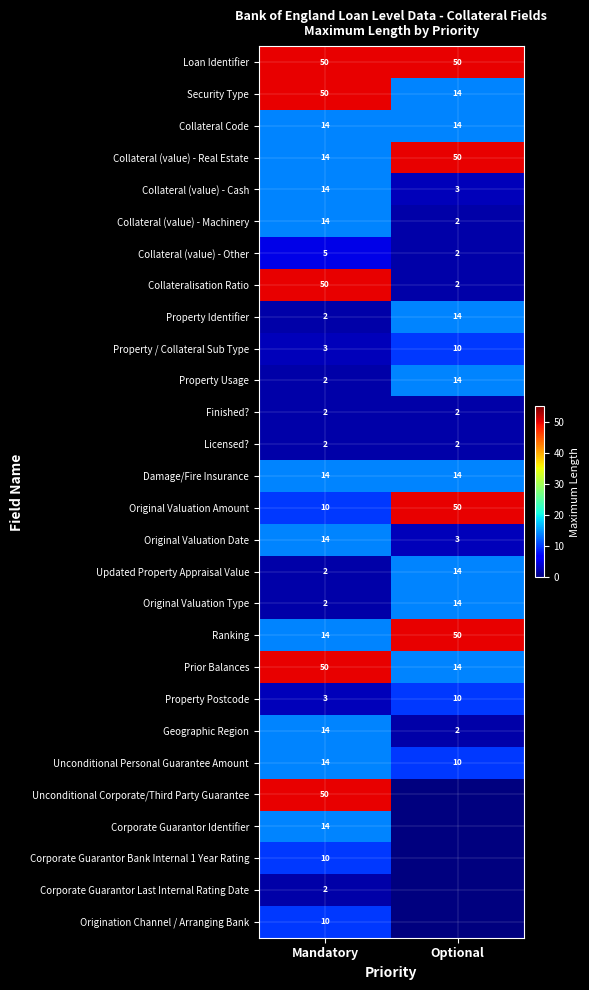

At how many categories does at least one series exceed 3?

2